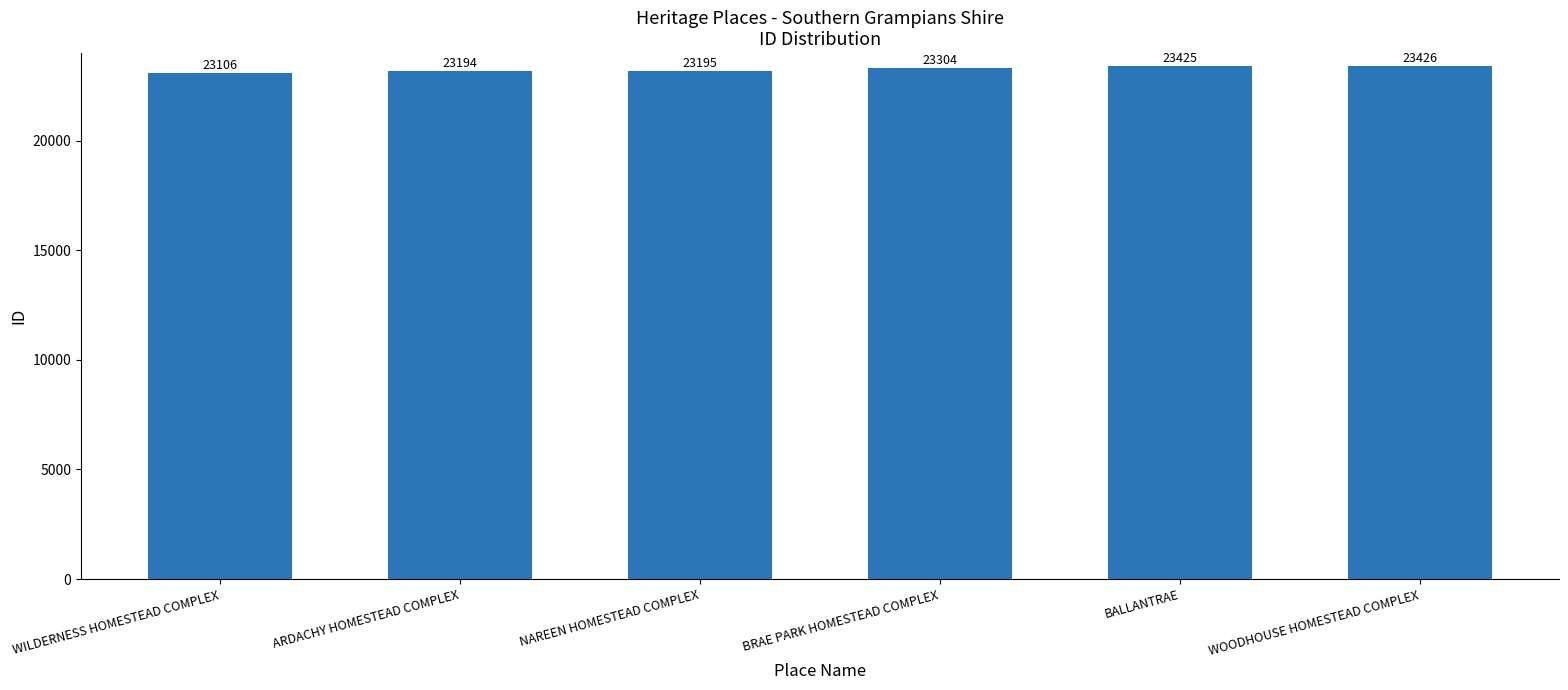

At which label is the value closest to 23266?

BRAE PARK HOMESTEAD COMPLEX